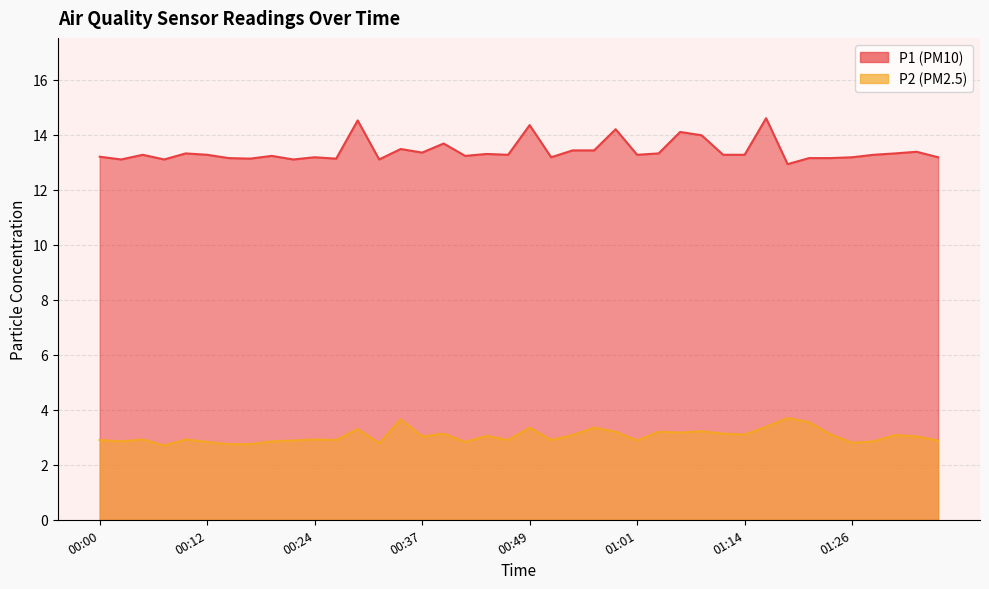

Which series has the largest range (max minus min)?

P1